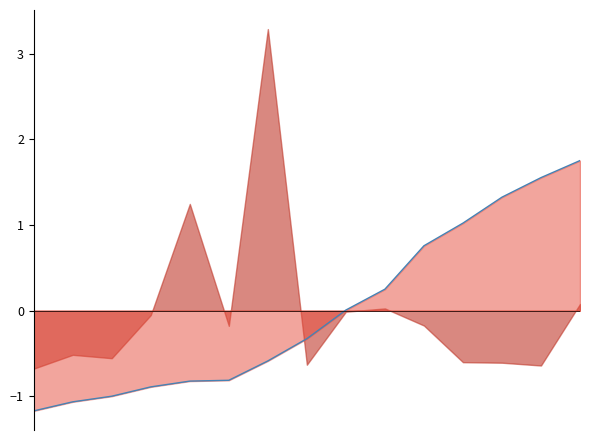

How many values are below zero?

8